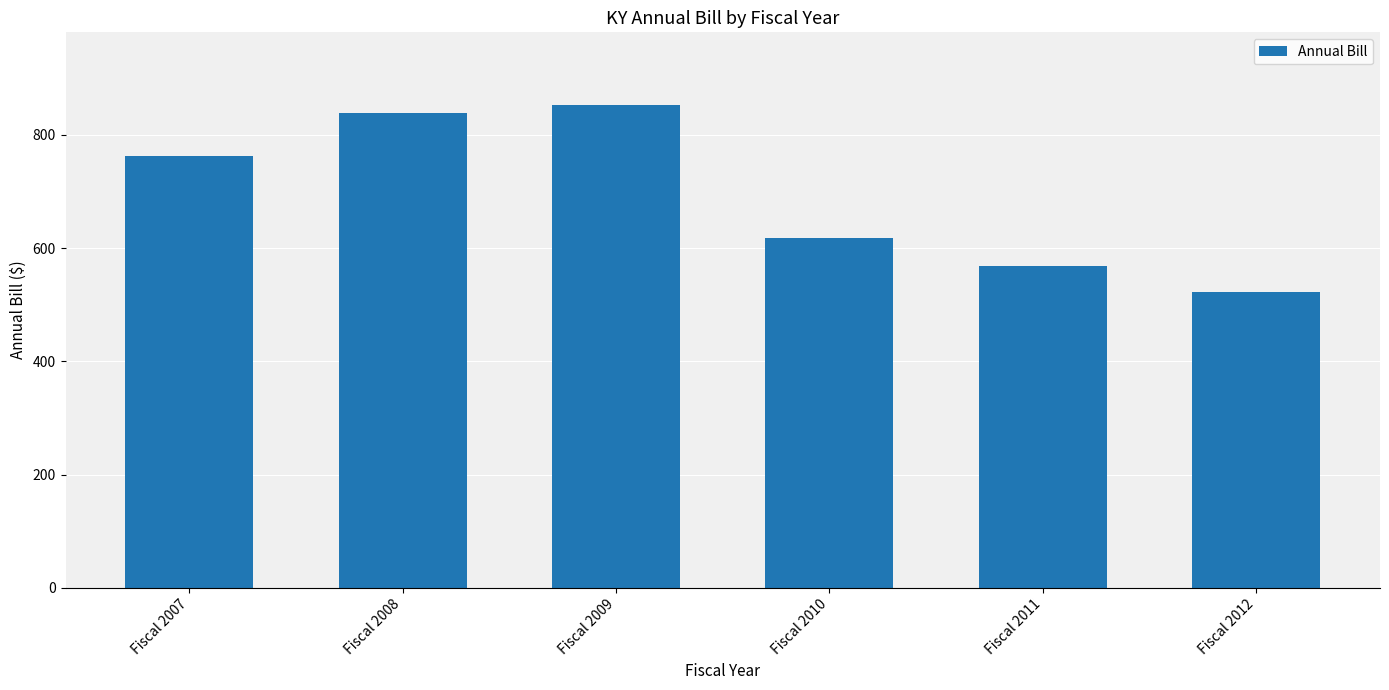

Which category has the lowest value across all series?

Fiscal 2012